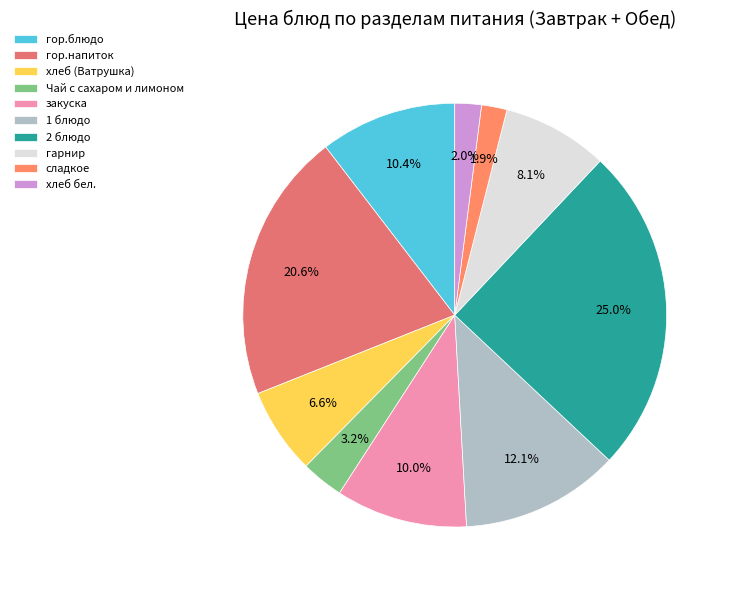

Is the sum of хлеб (Ватрушка) and закуска greater than half?

No